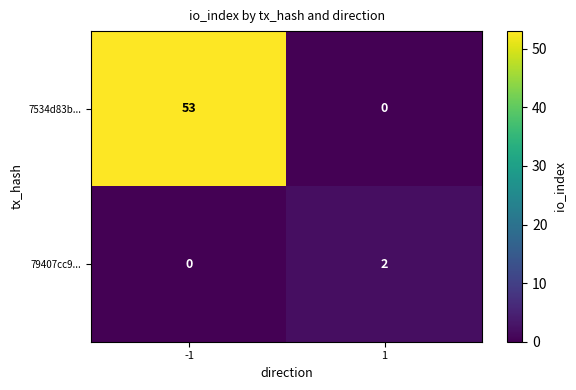

Reading left to right, list all the values displayed in this chart.

7534d83b...: -1=53	1=0
79407cc9...: -1=0	1=2